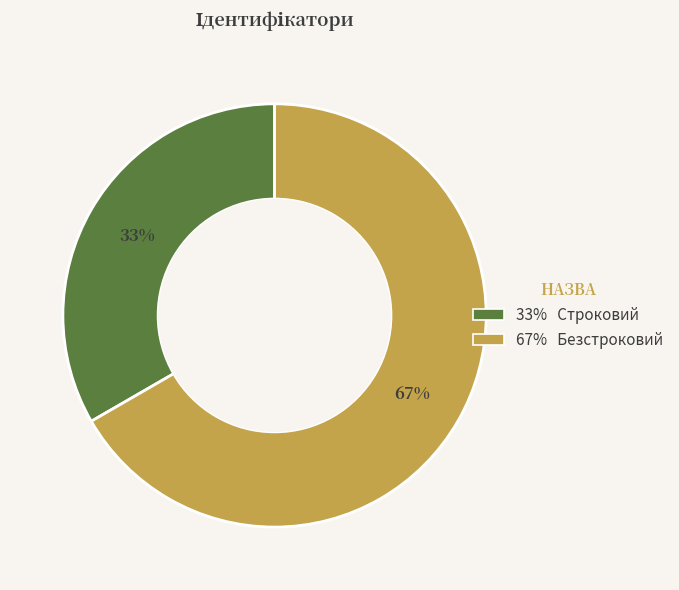

Is there a majority slice in this chart?

Yes